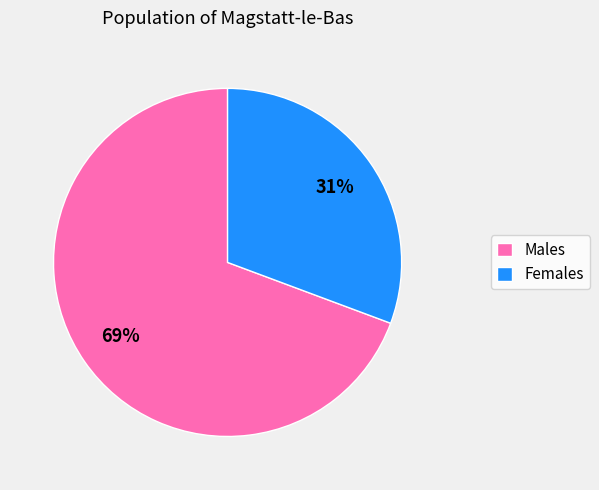

To the nearest percent, what portion does Females represent?

31%